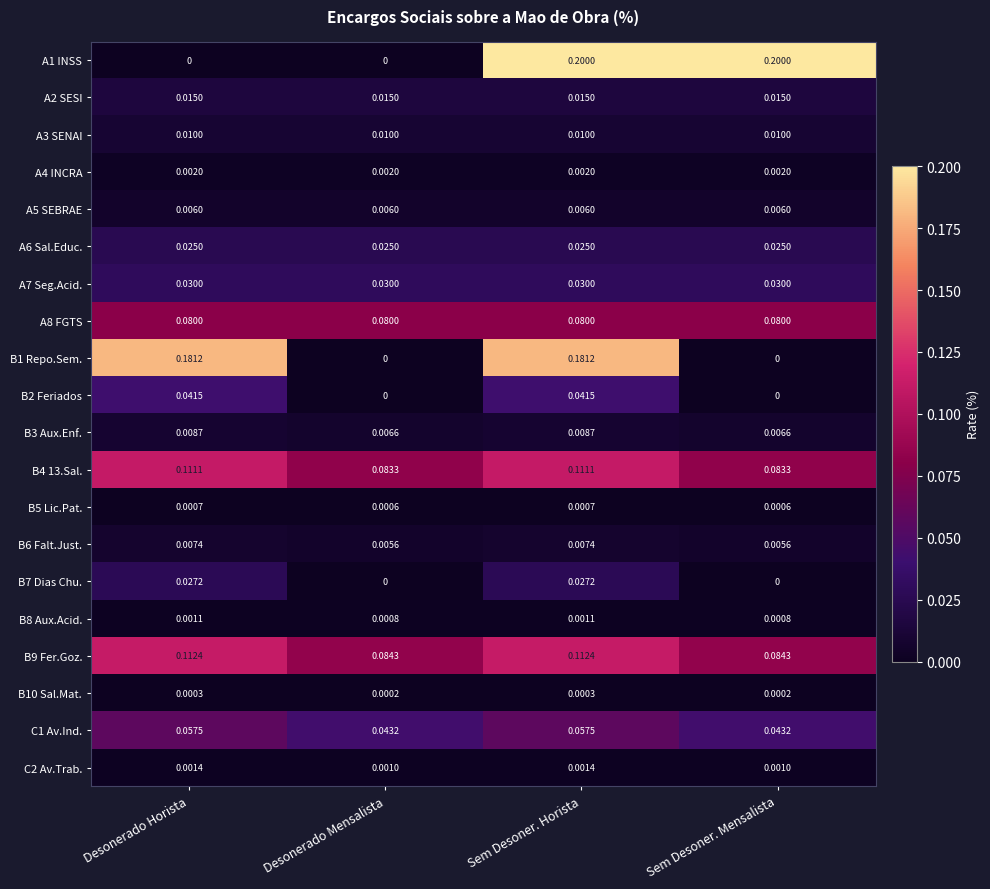

At which category is the sum across all series the highest?

Sem Desoner. Horista